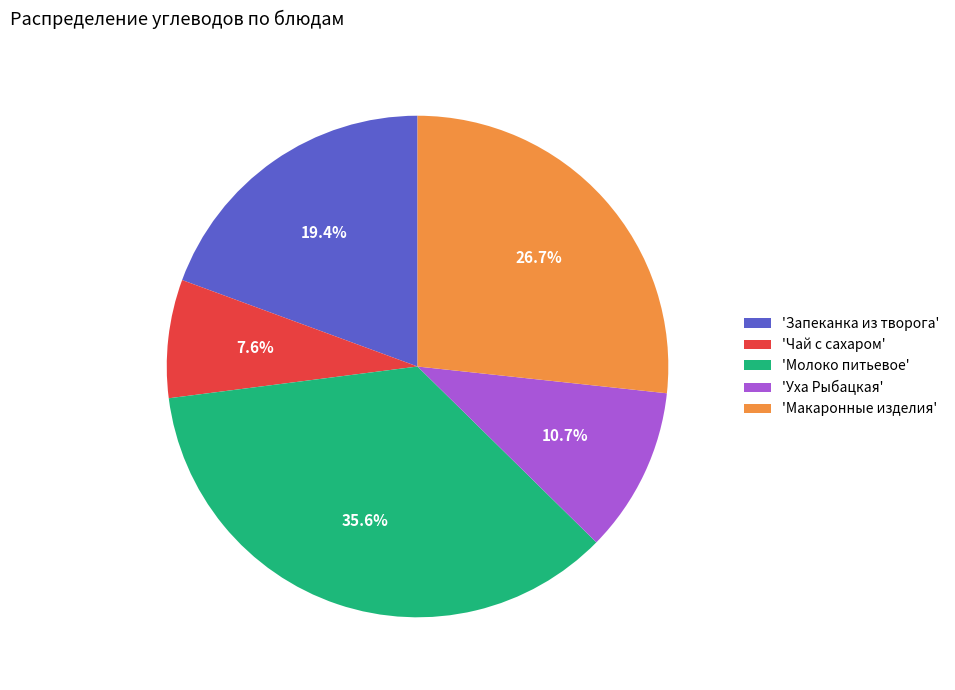

Is there any slice that represents more than half of the pie?

No